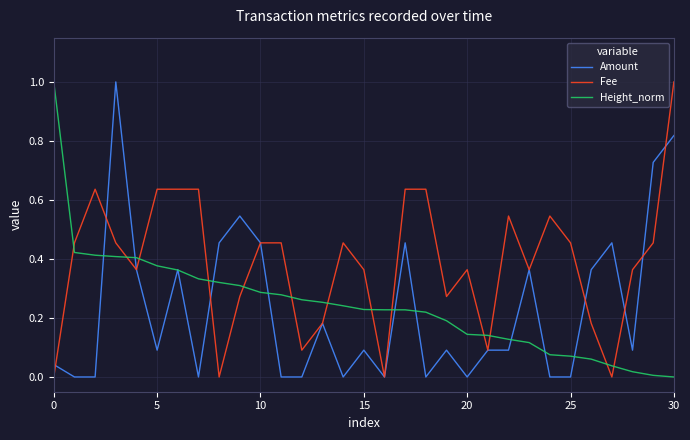

What are all the series names shown in the legend?

Amount, Fee, Height_norm